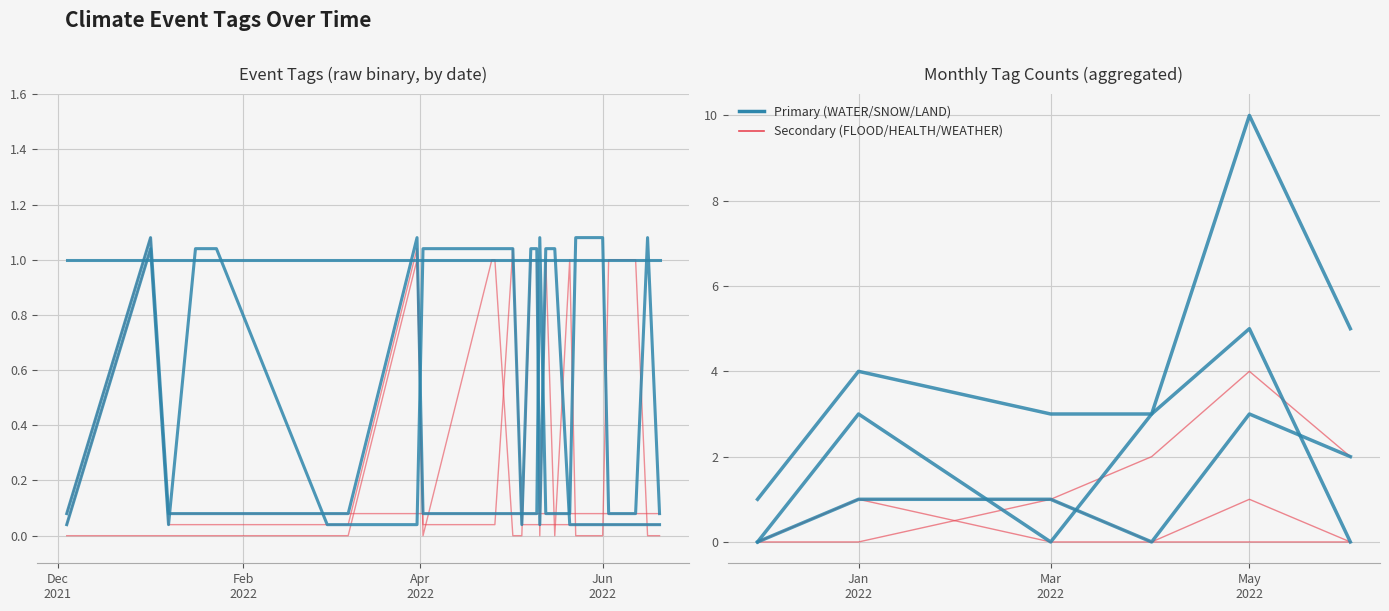

True or false: FLOOD has a value of 0.2 at 2022-05-10.

False